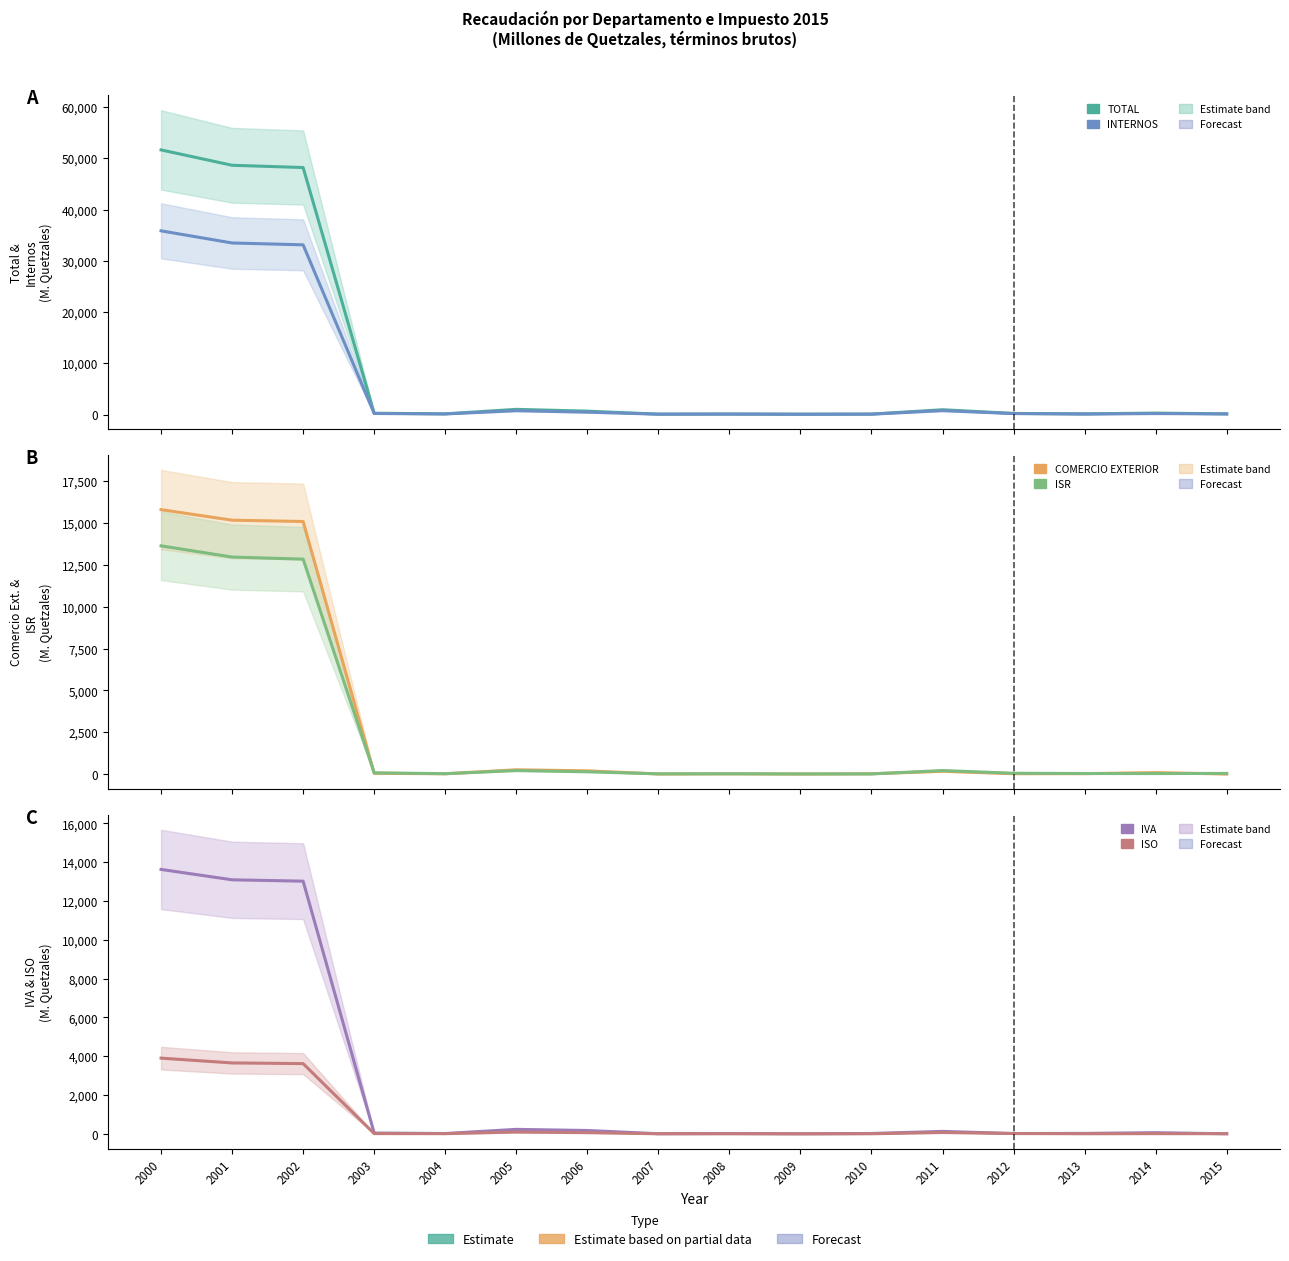

At 2004, list the series in order from largest to smallest.

TOTAL, INTERNOS, ISR, COMERCIO EXTERIOR, IVA, ISO